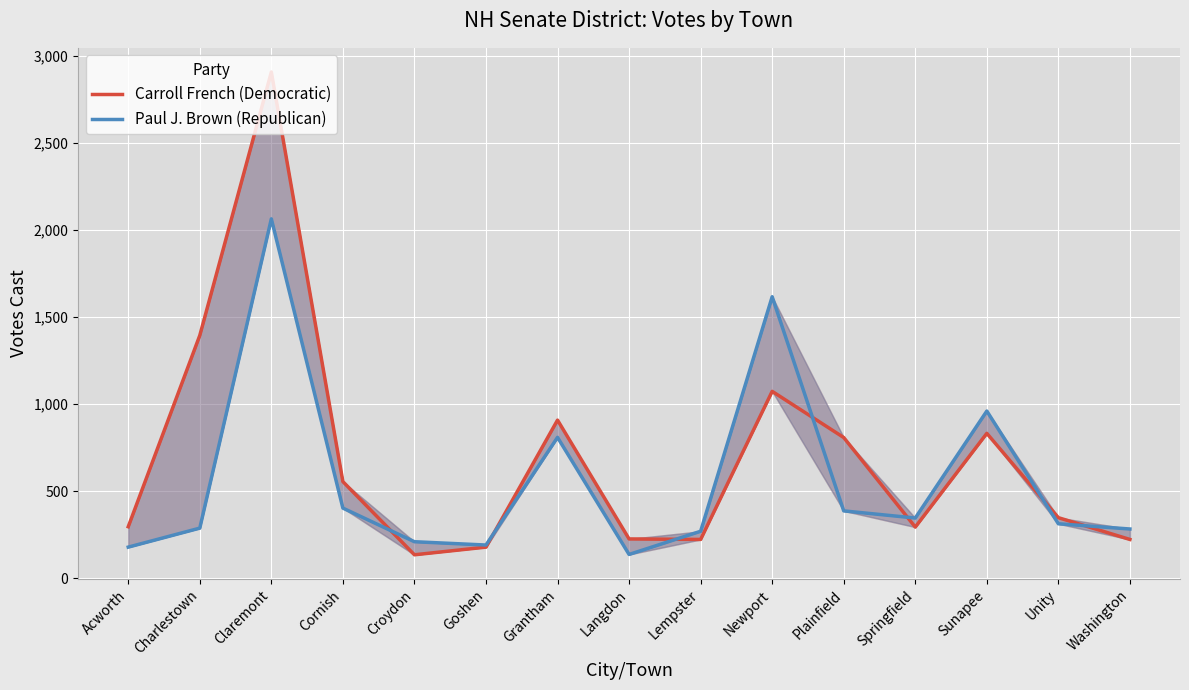

What is the smallest value displayed?

135